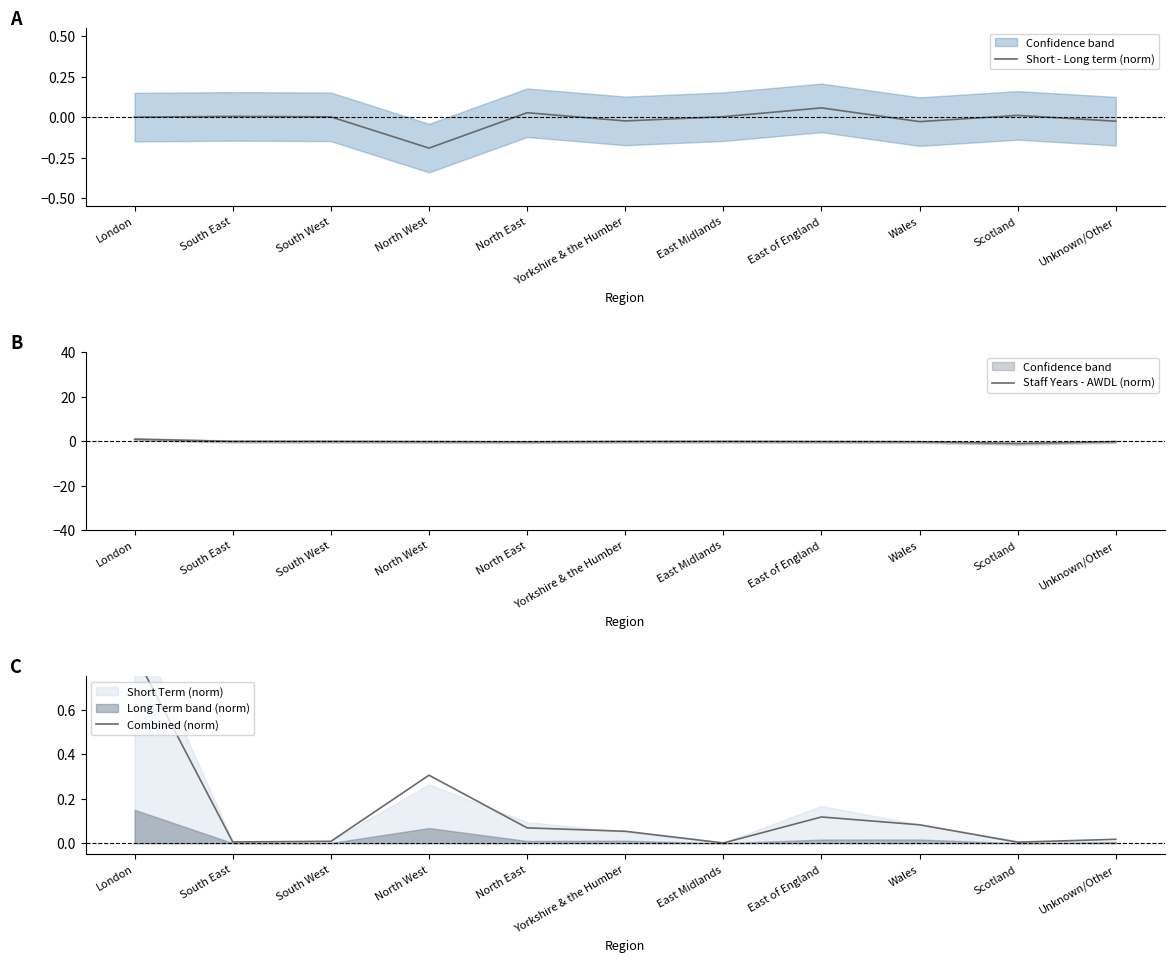

Count the number of categories in the chart.

11